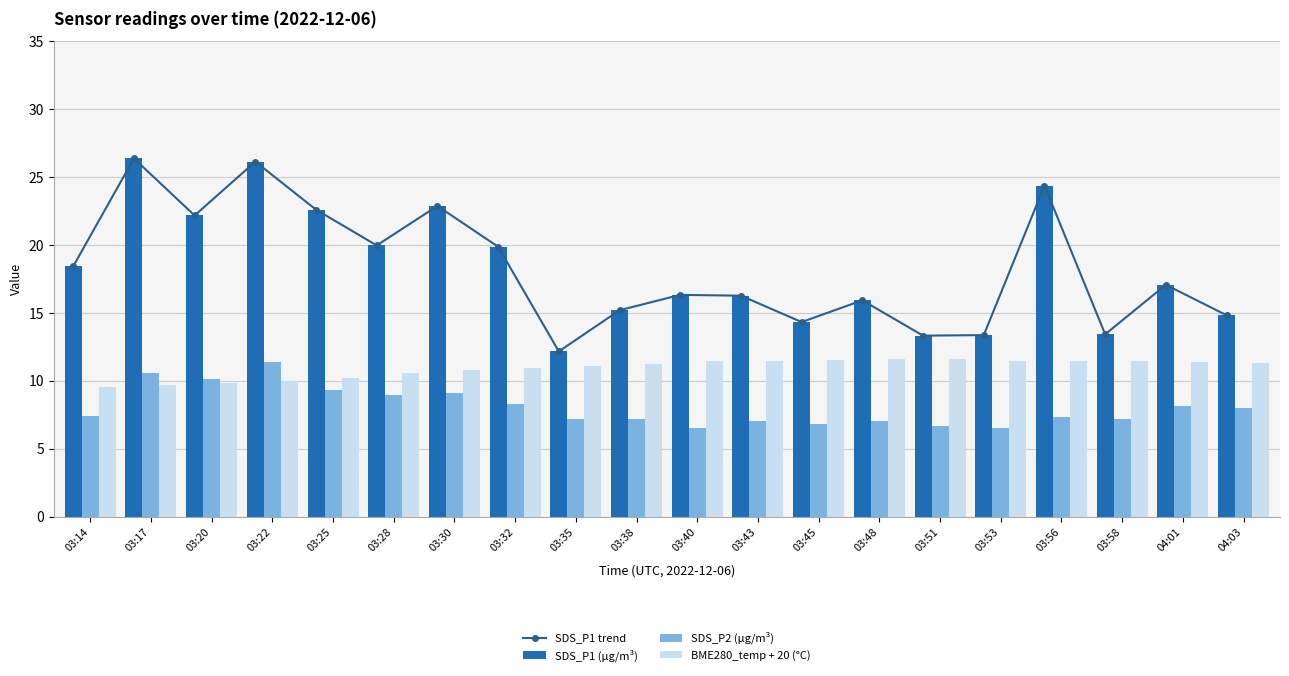

Which series has the largest range (max minus min)?

SDS_P1 trend